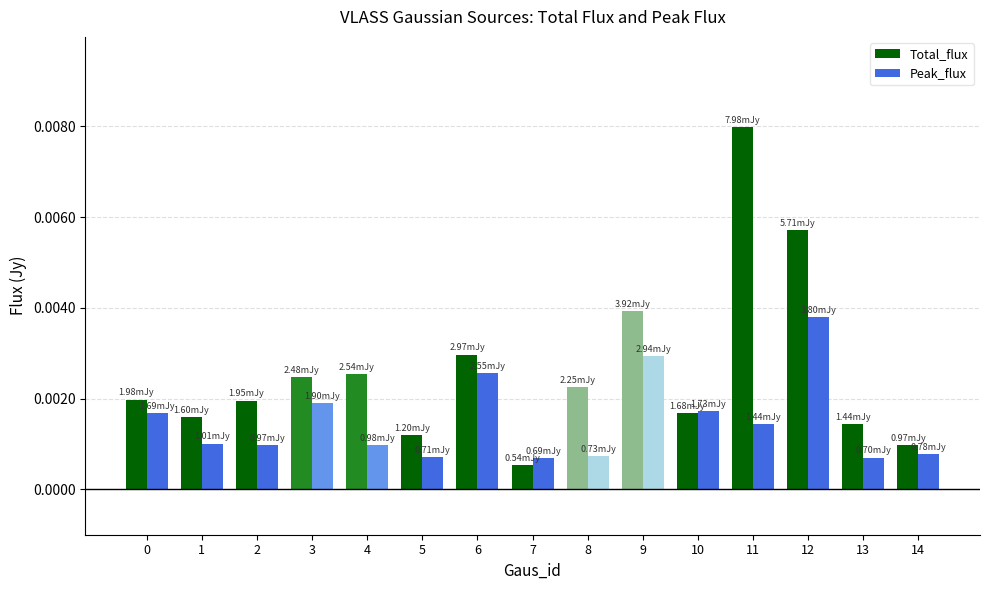

Rank the series by their maximum value, from lowest to highest.

Peak_flux, Total_flux